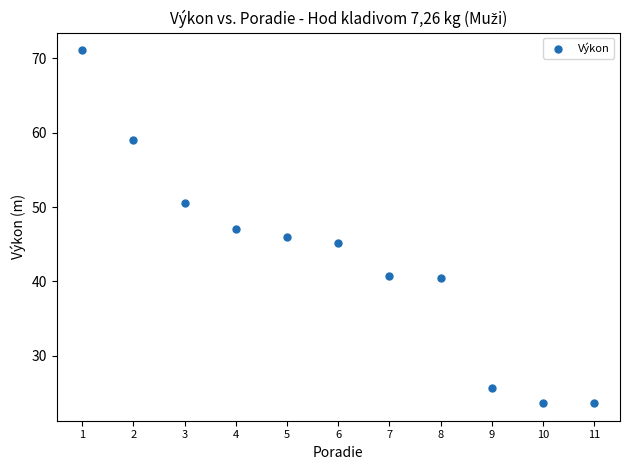

What is the average X value?

6.0